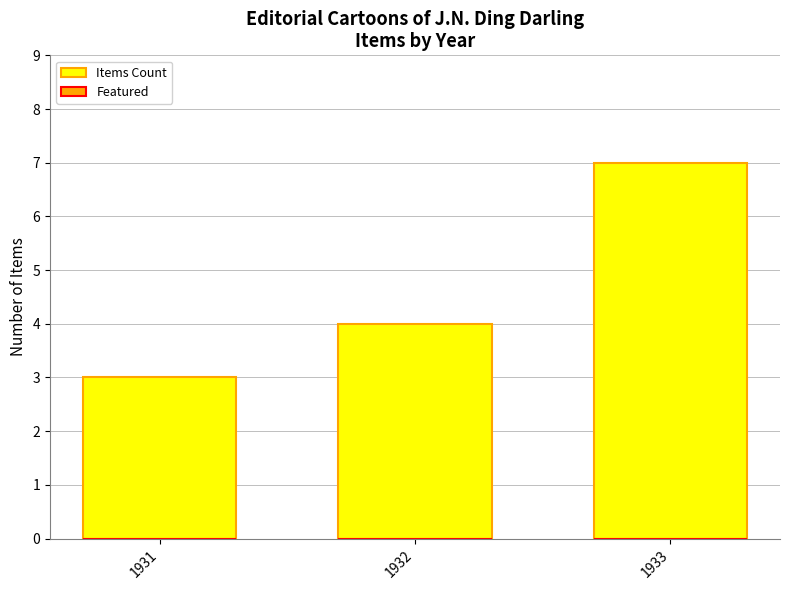

What is the difference between the maximum and minimum values?

4